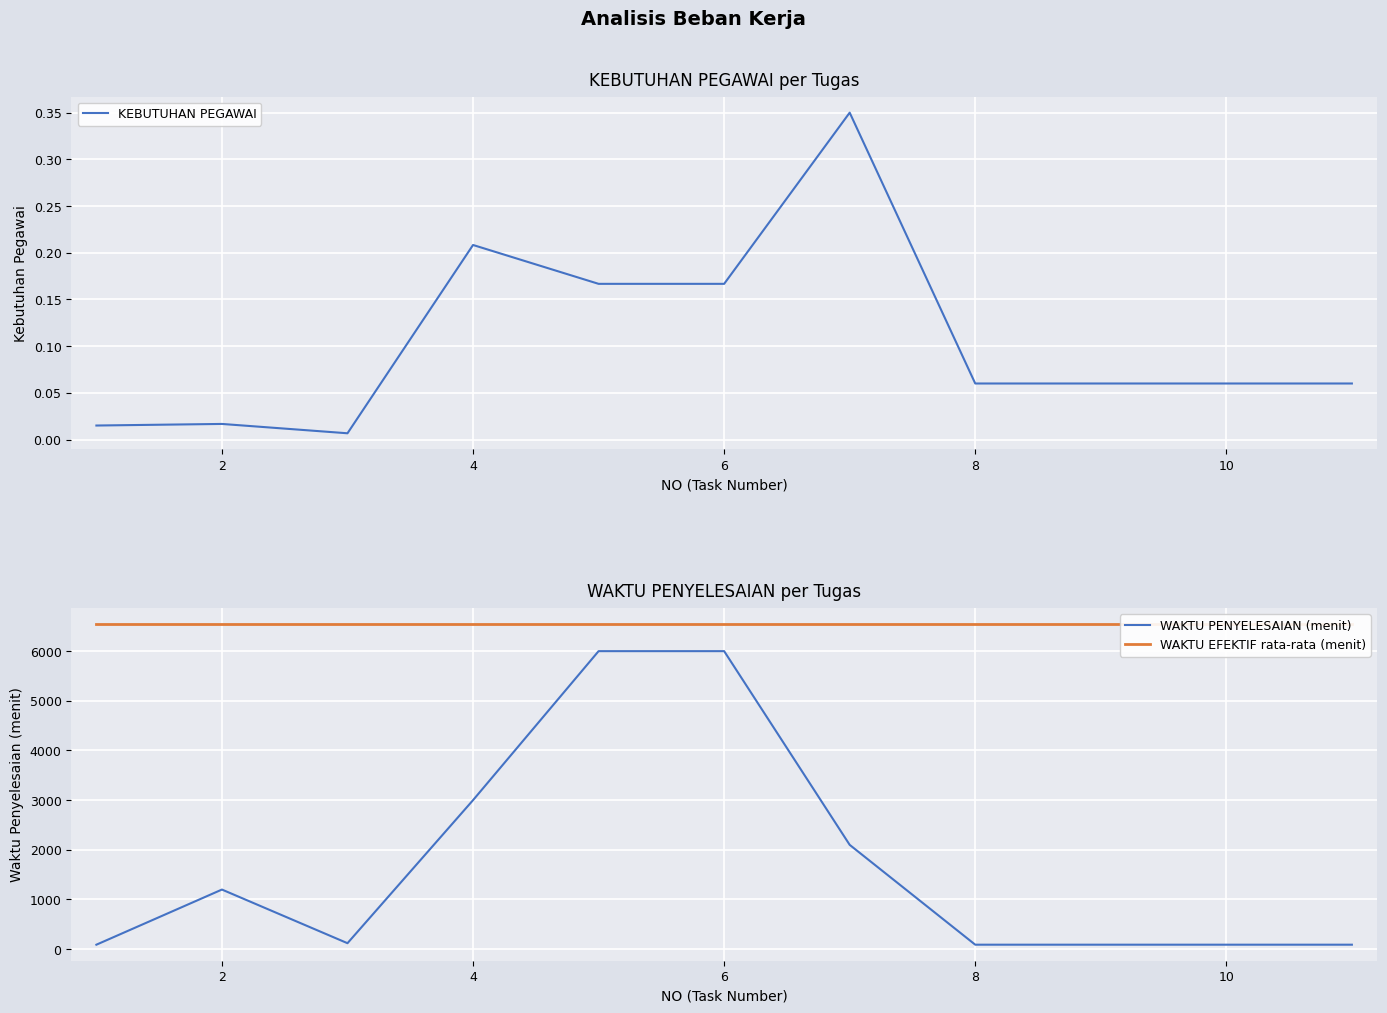

Is the value of KEBUTUHAN PEGAWAI at 12 greater than the value of WAKTU EFEKTIF rata-rata (menit) at 6?

No